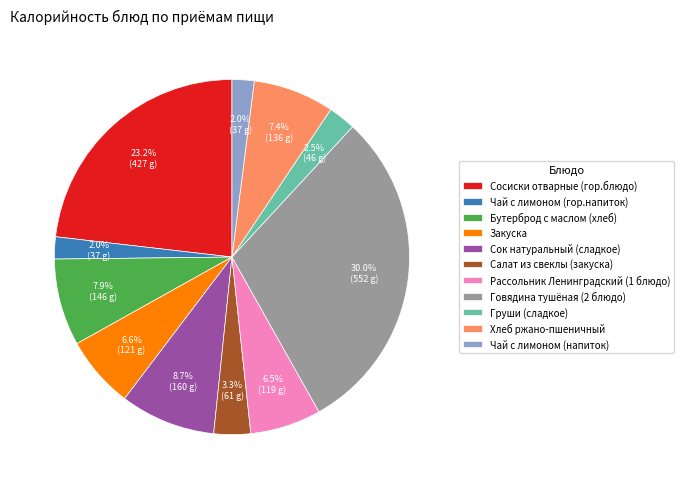

What percentage is the Сок натуральный (сладкое) slice, to the nearest percent?

9%